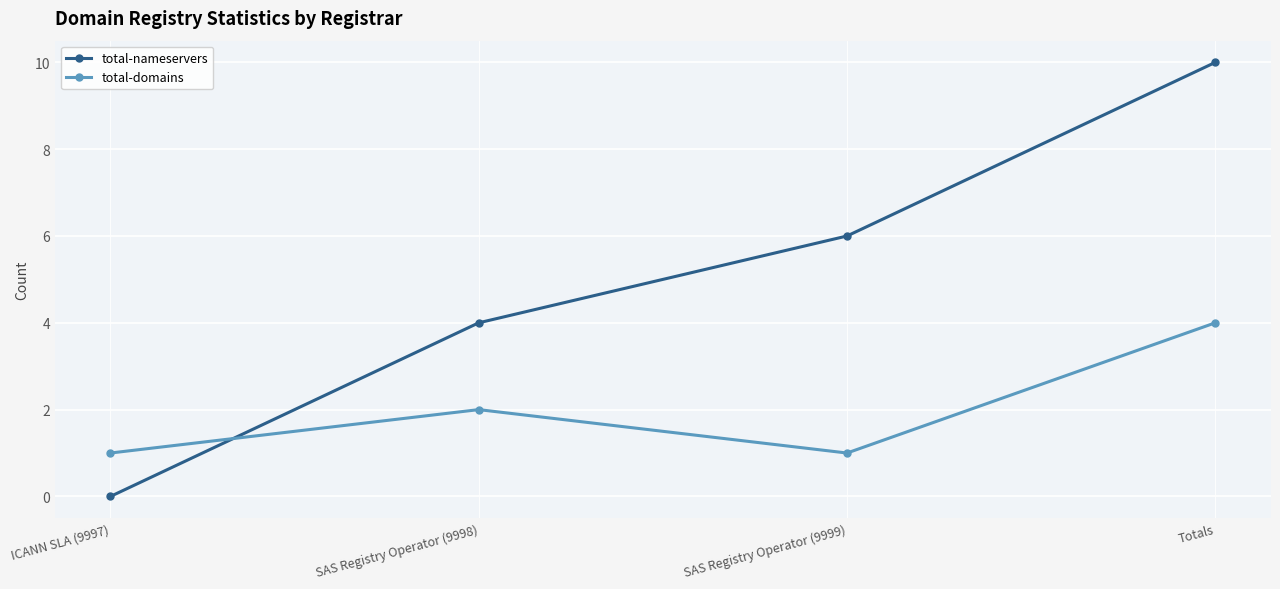

True or false: total-nameservers has a value of 10 at Totals.

True